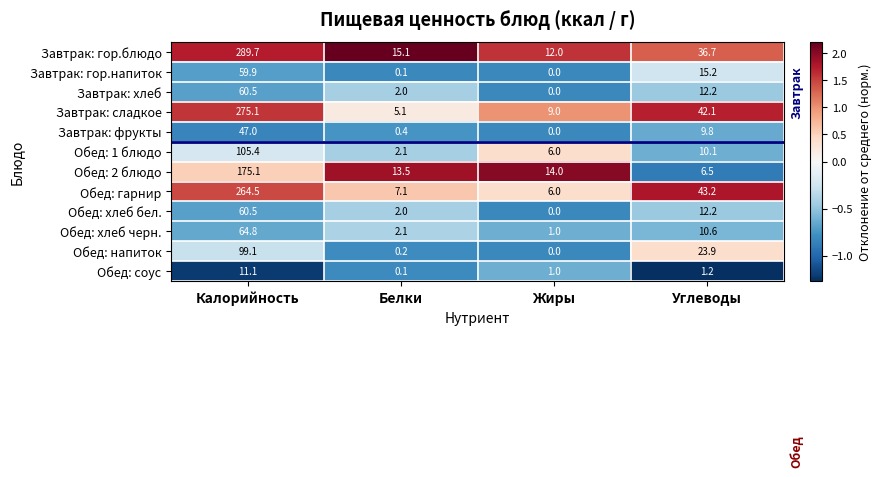

At which label does Завтрак: гор.напиток reach its peak?

Калорийность